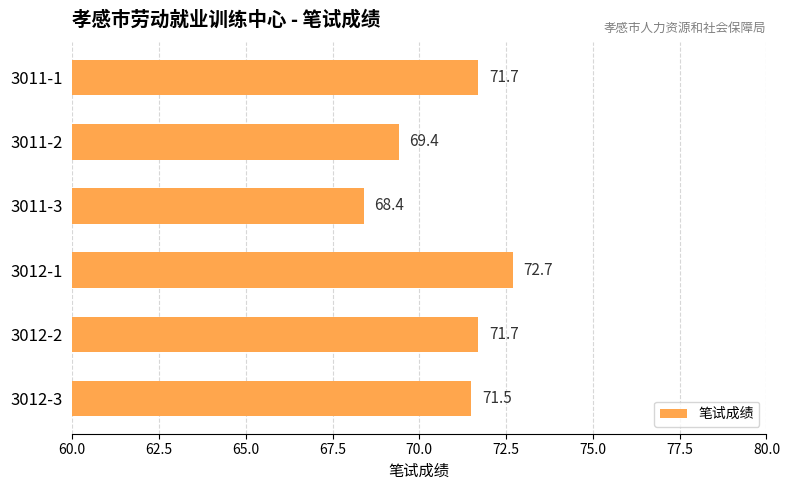

Is it true that the value at 3012-2 is 71.7?

True